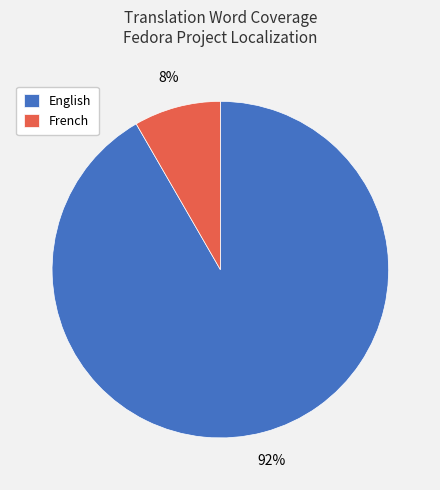

To the nearest percent, what portion does English represent?

92%